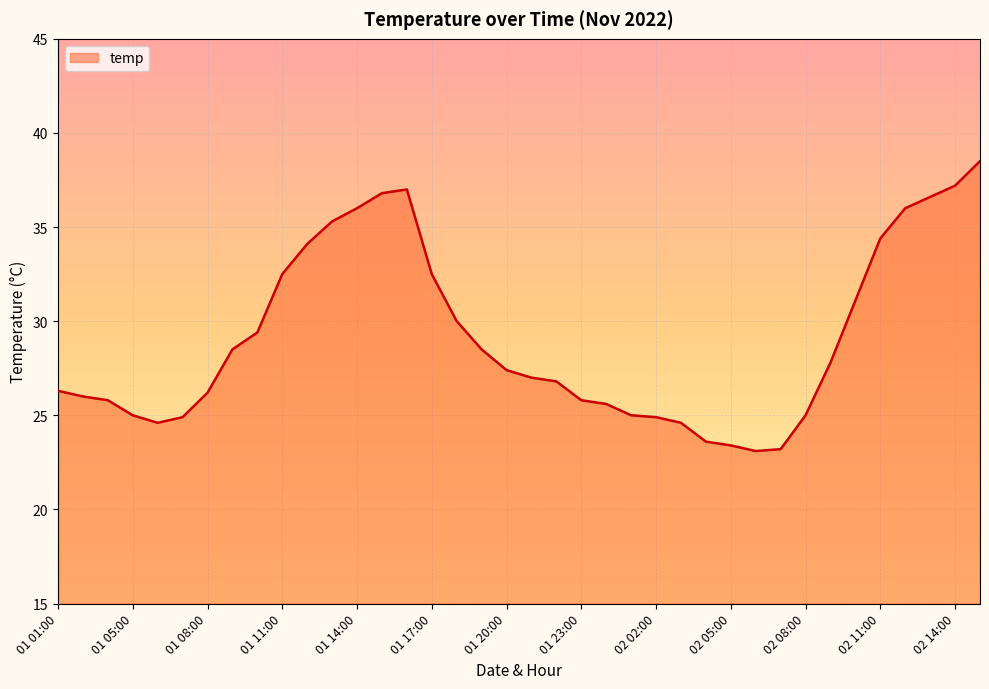

What is the difference between the maximum and minimum values?

15.4